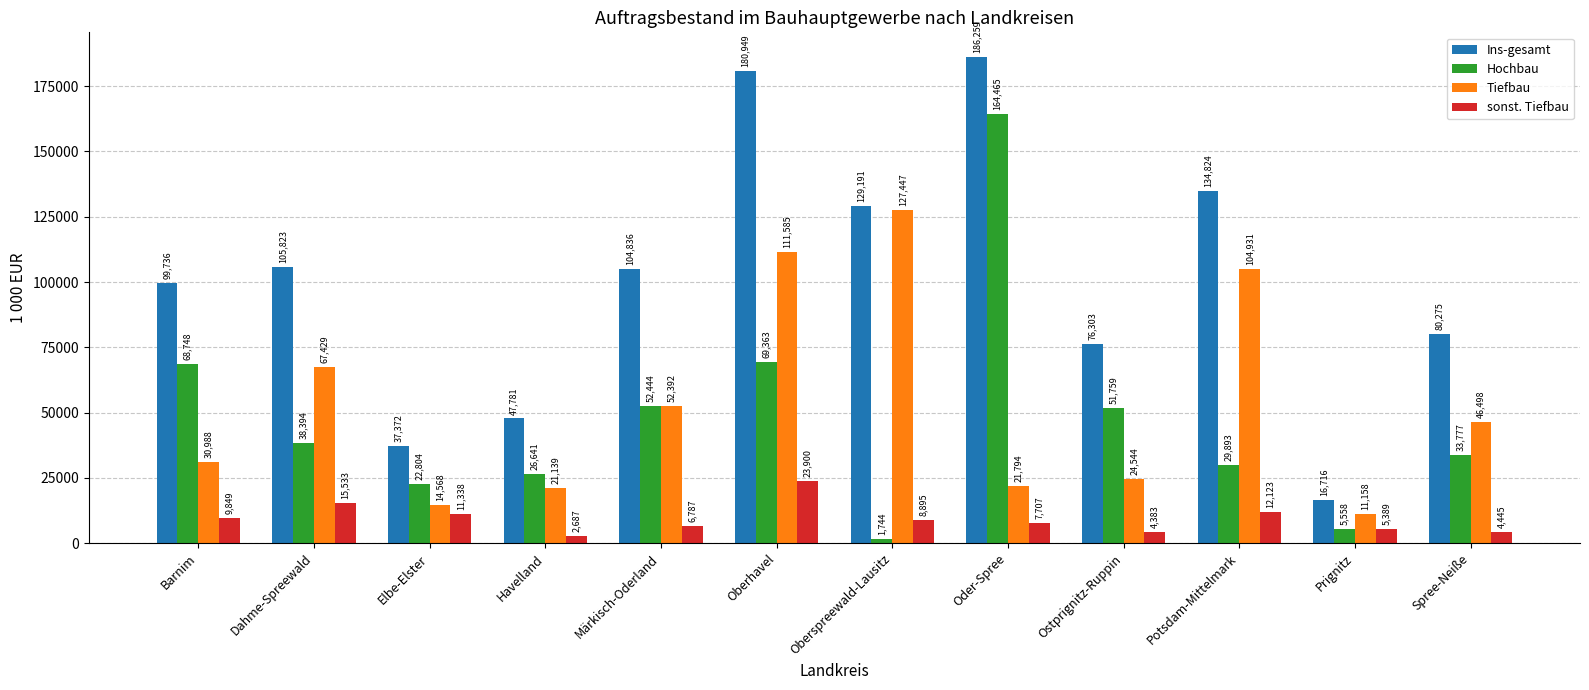

Between Oder-Spree and Ostprignitz-Ruppin, which series saw the biggest shift?

Hochbau